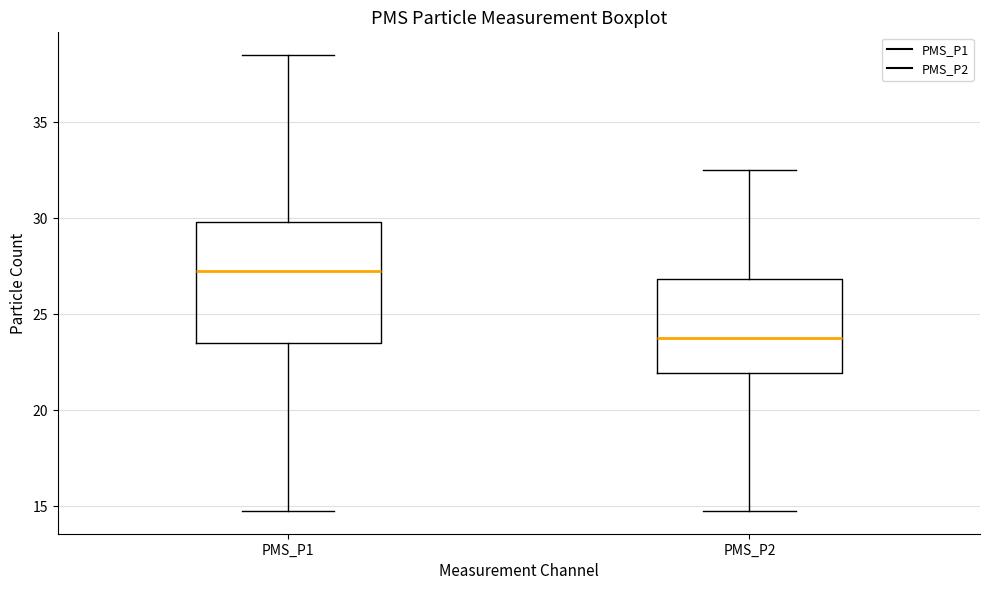

Reading left to right, read every box against the y-axis: the position of its median line, the range the box covers, and the ends of its whiskers. The values are not printed on the chart, so give them approximately, as read against the axis.

PMS_P1: median 27.5, box 23.5 to 30.0, whiskers 15.0 to 38.5
PMS_P2: median 24.0, box 22.0 to 27.0, whiskers 15.0 to 32.5